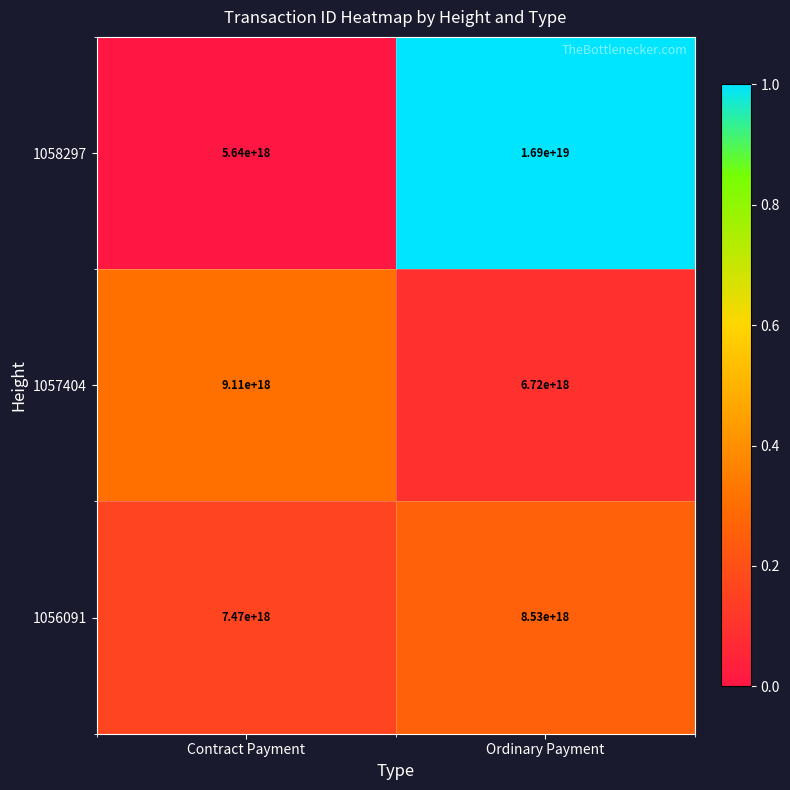

Is the value of 1058297 at Contract Payment greater than the value of 1057404 at Ordinary Payment?

No